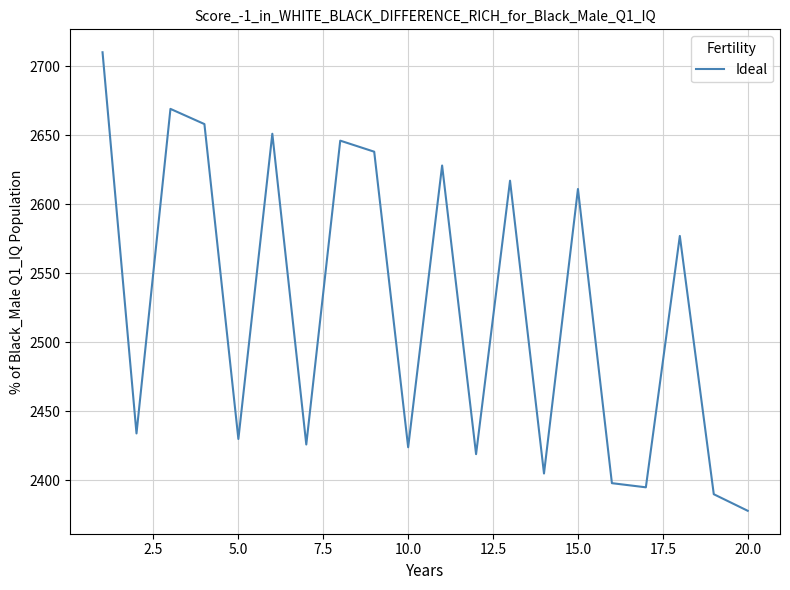

What is the difference between the maximum and minimum values?

332